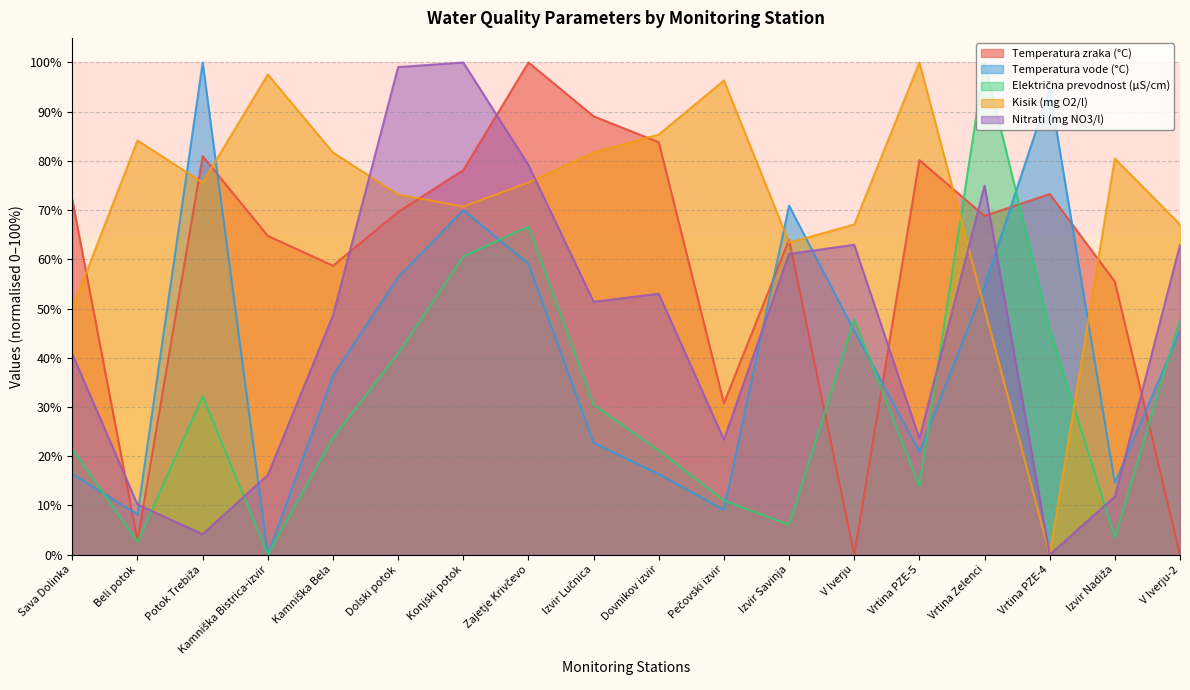

Which category has the highest value across all series?

Vrtina Zelenci